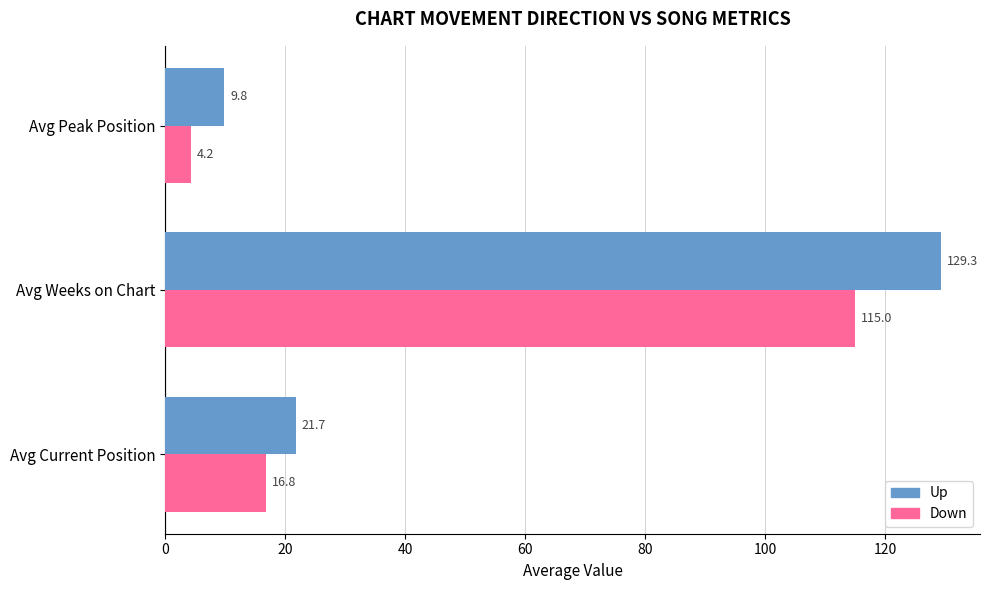

Rank the categories by Up value from highest to lowest.

Avg Weeks on Chart, Avg Current Position, Avg Peak Position